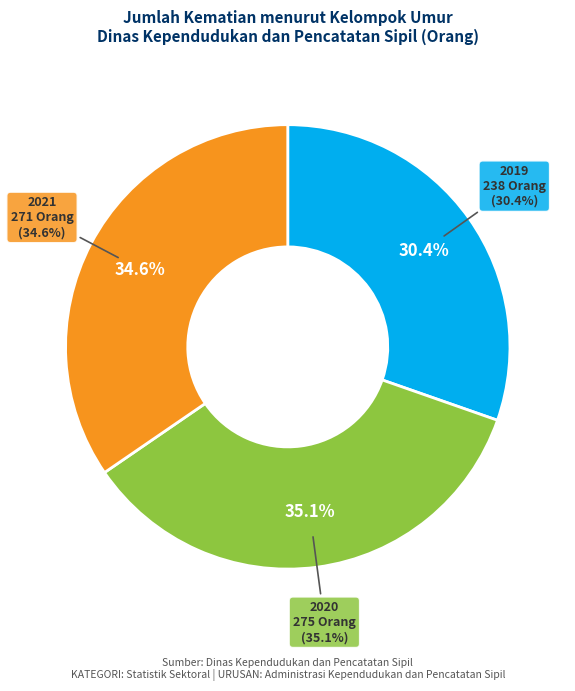

What is the change in value from 2019 to 2020?

+37